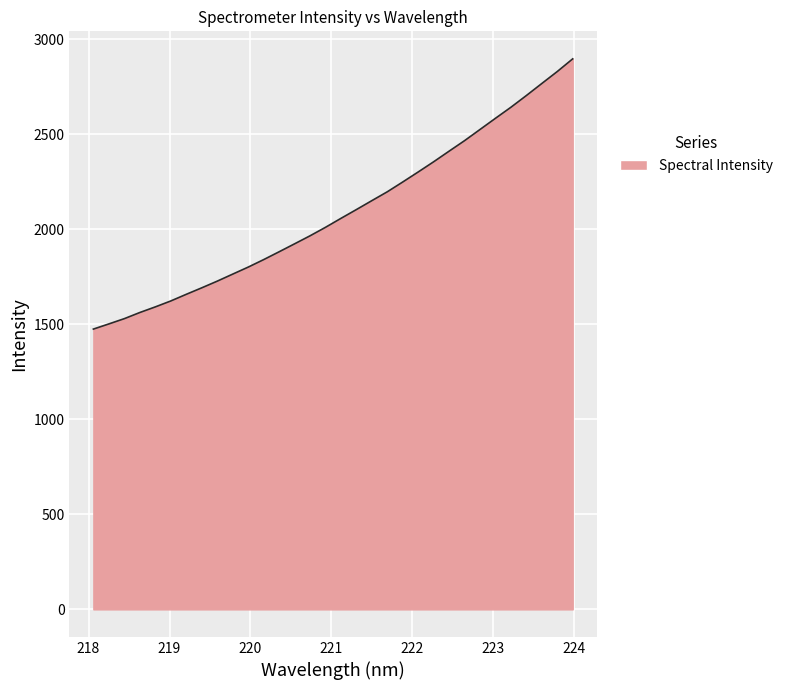

What is the difference between the maximum and minimum values?

1421.5